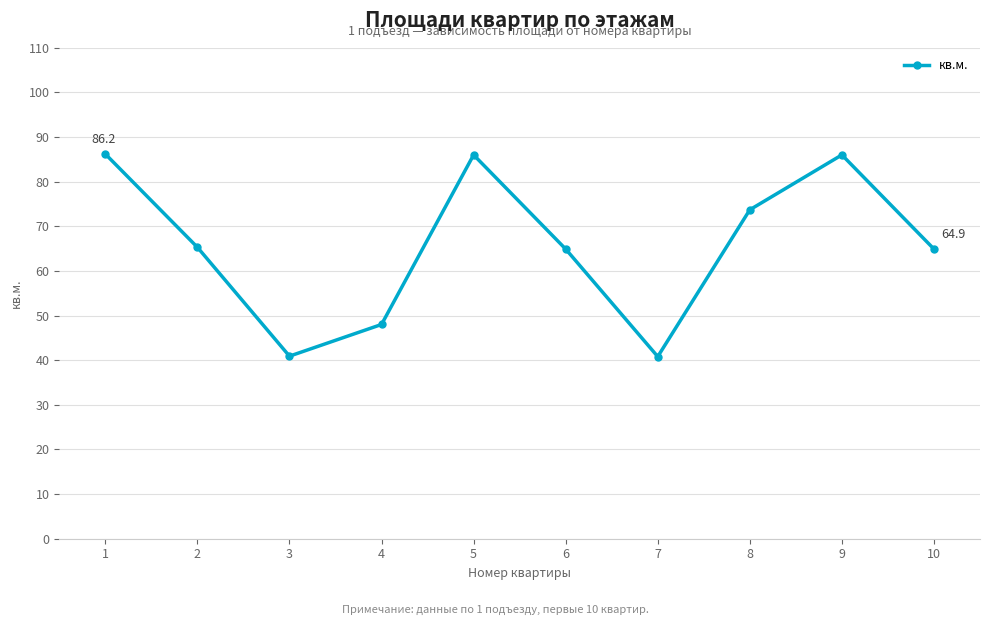

What is the change in value from 8 to 10?

-8.8